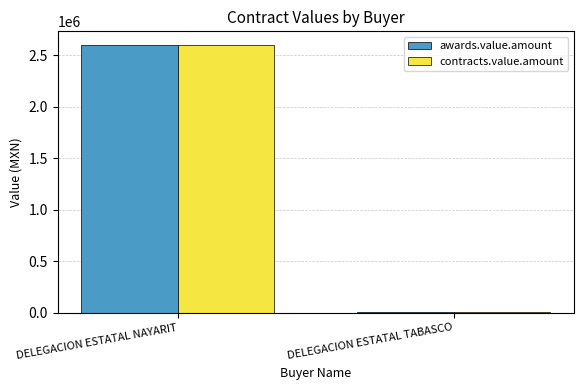

Where does the awards.value.amount series first go above 2604281?

DELEGACION ESTATAL NAYARIT